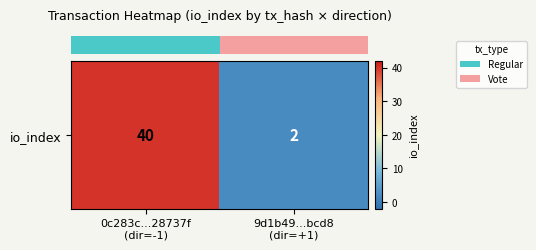

Rank the categories by value from lowest to highest.

9d1b49...bcd8
(dir=+1), 0c283c...28737f
(dir=-1)